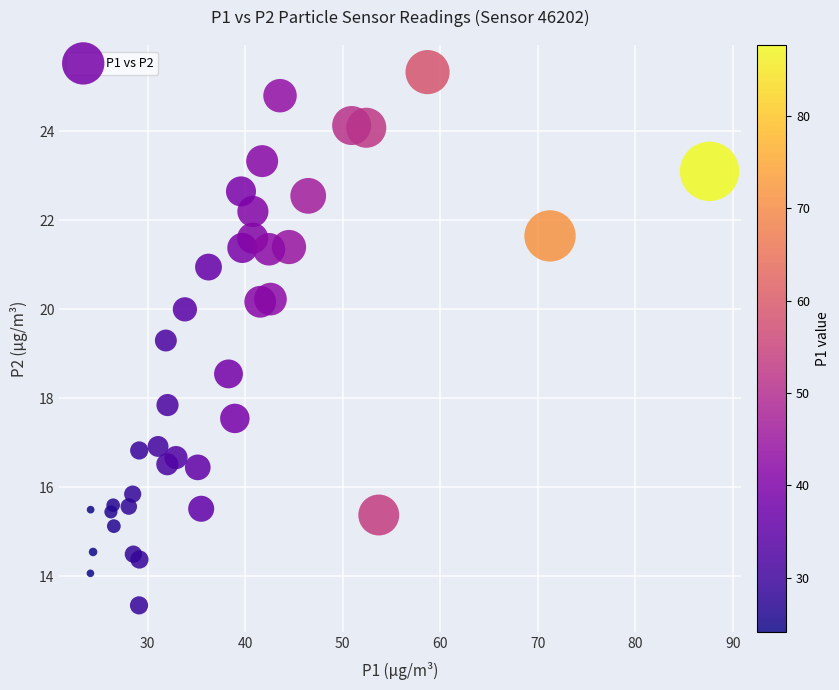

What Y value in the scatter plot is closest to 19?

19.3